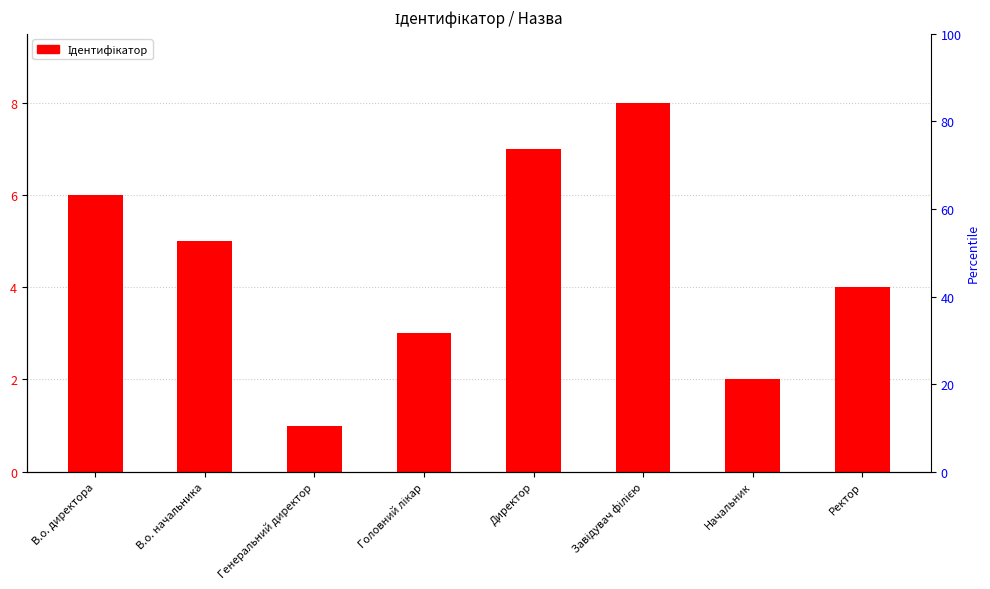

What is the change in value from В.о. директора to Головний лікар?

-3